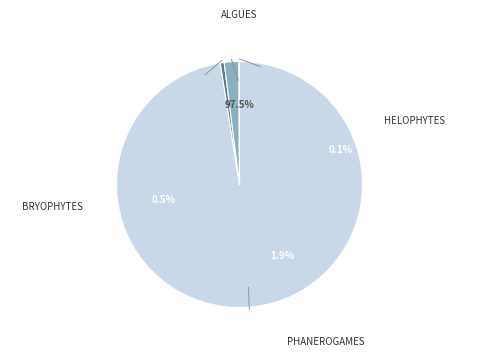

Do % hélophytes and % phanérogames together represent more than half of the pie?

No